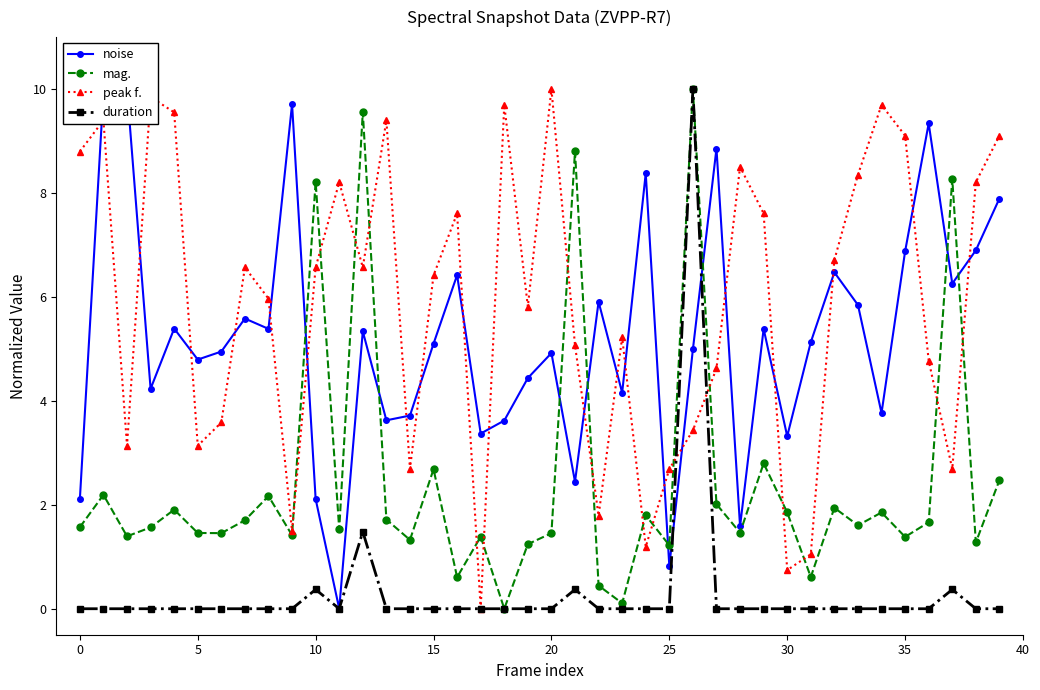

True or false: duration and noise intersect in this chart.

True